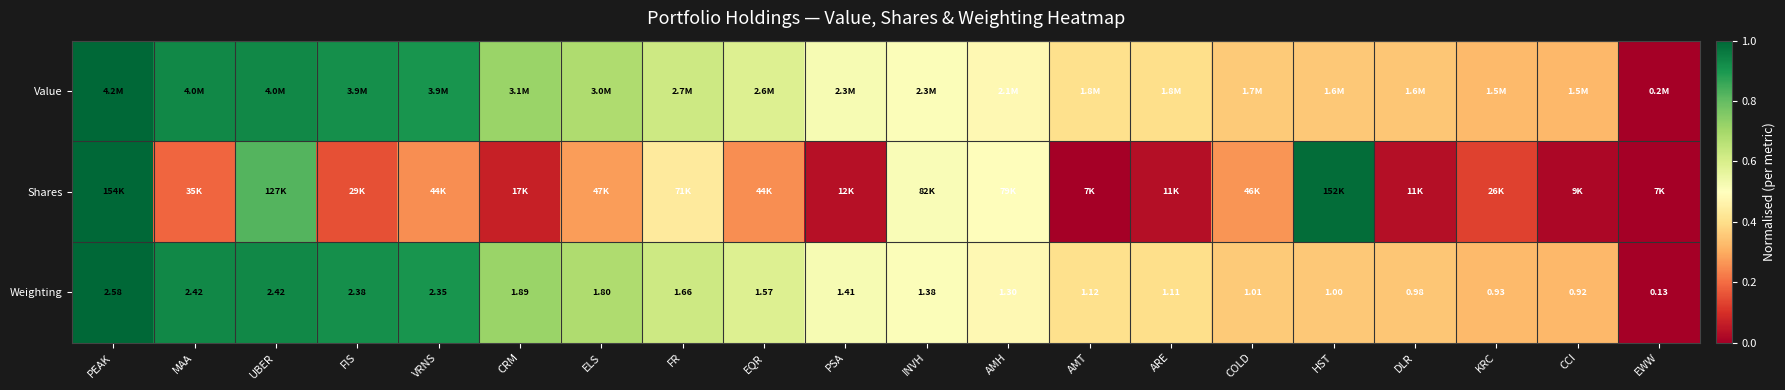

Where is Weighting nearest to the value 1?

HST